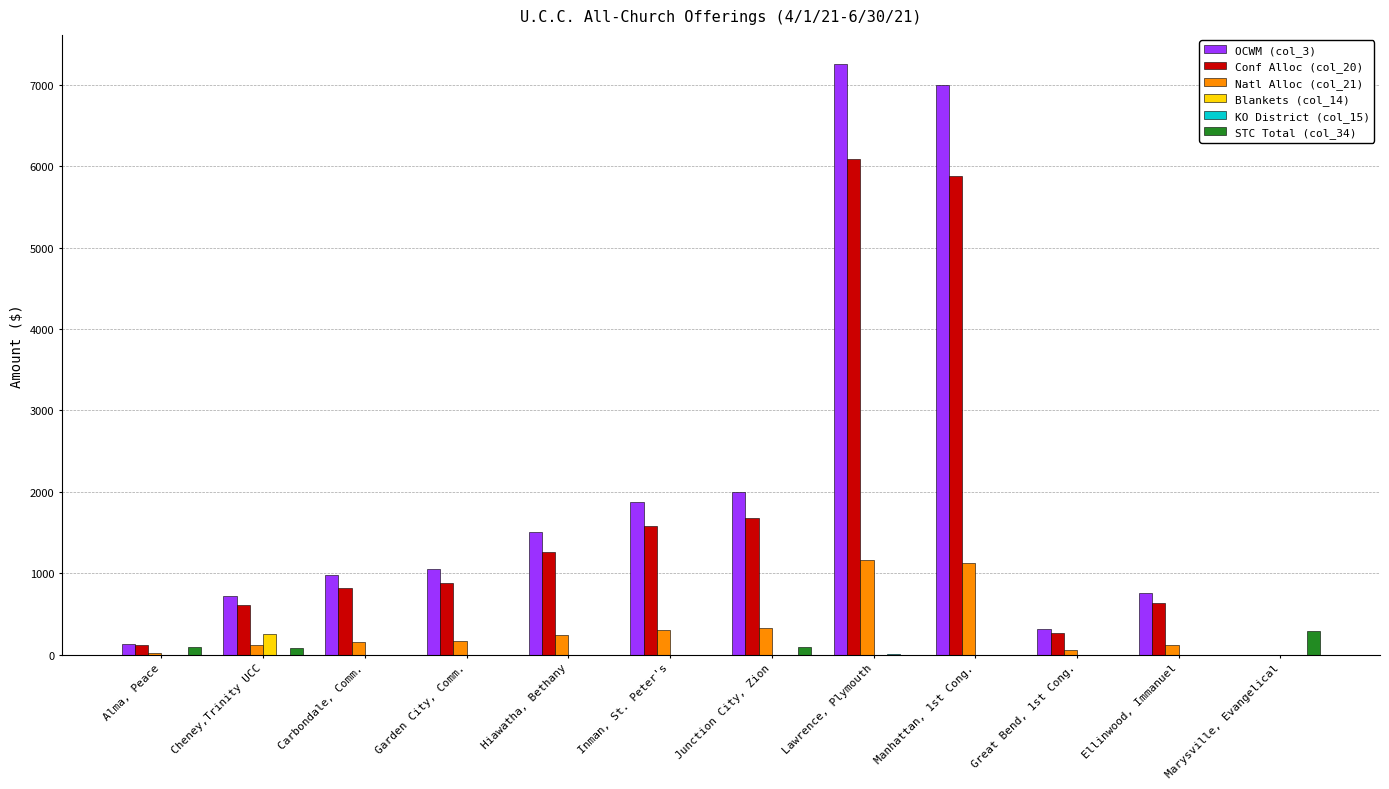

The value of Conf Alloc (col_20) at Hiawatha, Bethany is 2029.3. True or false?

False